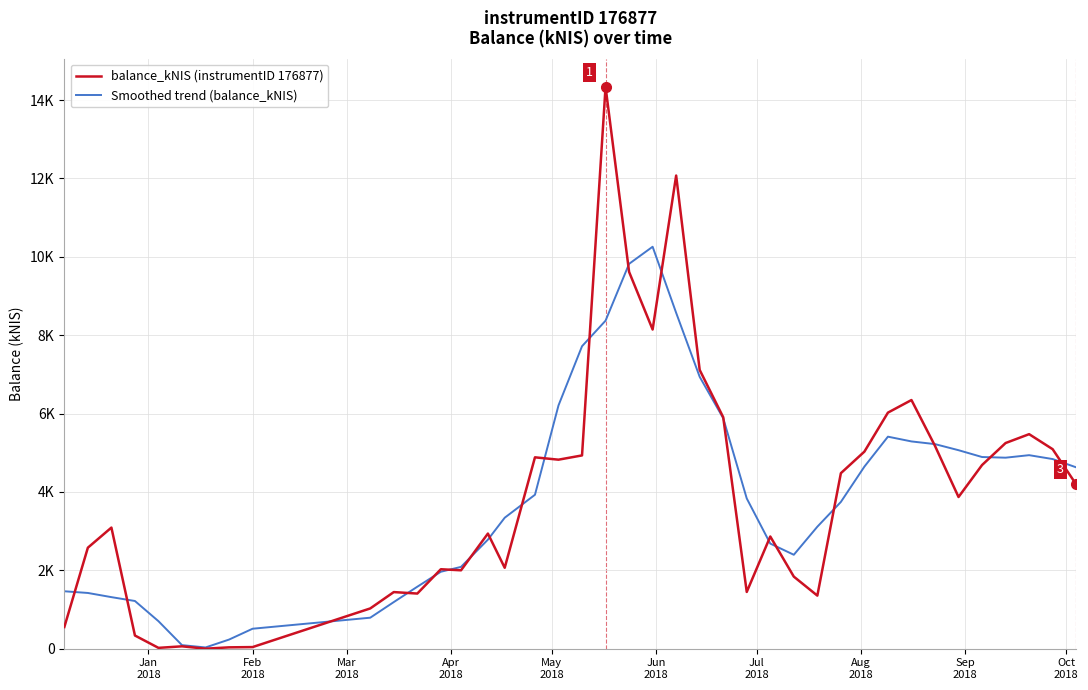

Rank the series by their maximum value, from highest to lowest.

balance_kNIS (instrumentID 176877), Smoothed trend (balance_kNIS)